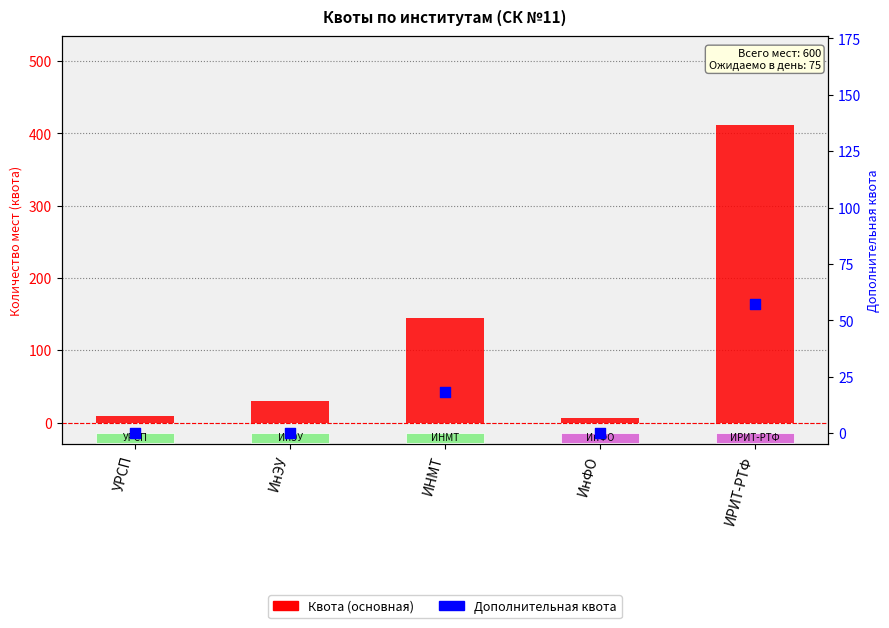

Which series contains the highest Y value?

Квота (основная)